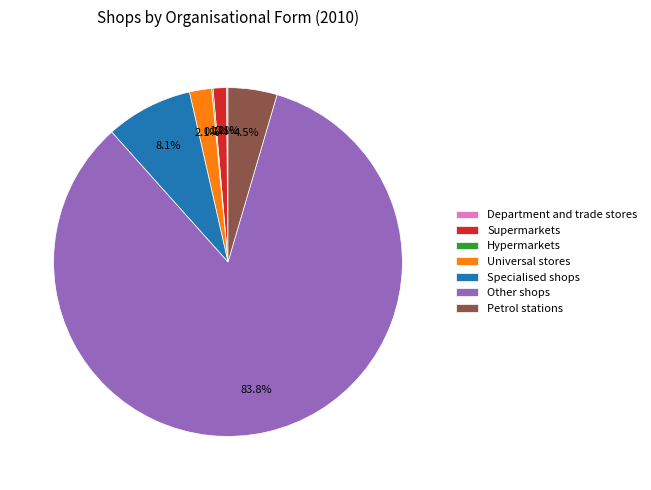

Which has a higher value, Petrol stations or Supermarkets?

Petrol stations